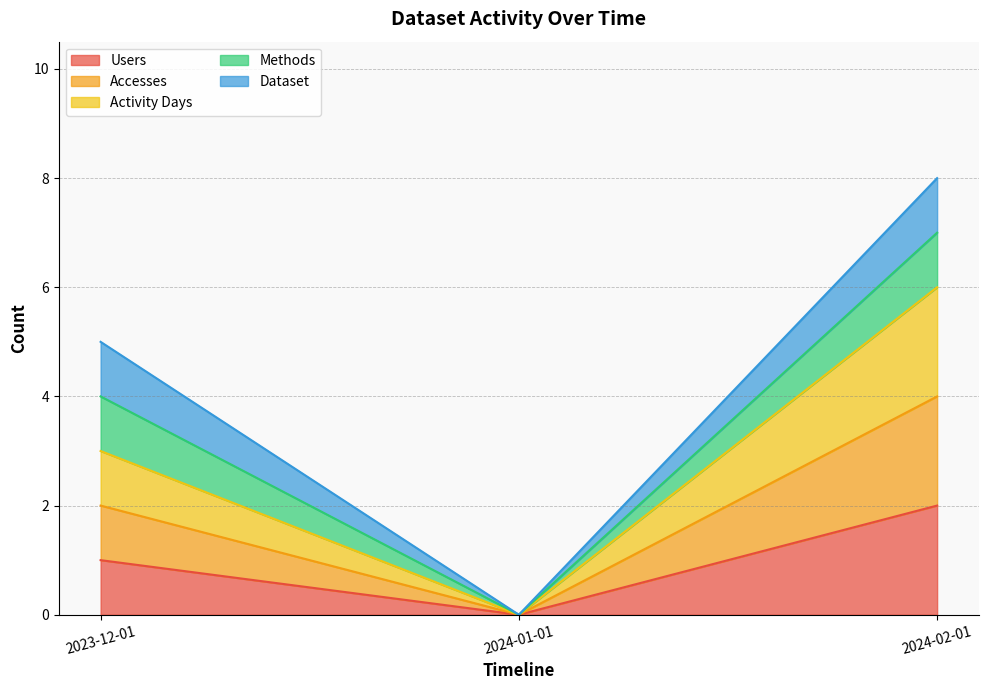

True or false: Accesses has a value of 0 at 2024-01-01.

True